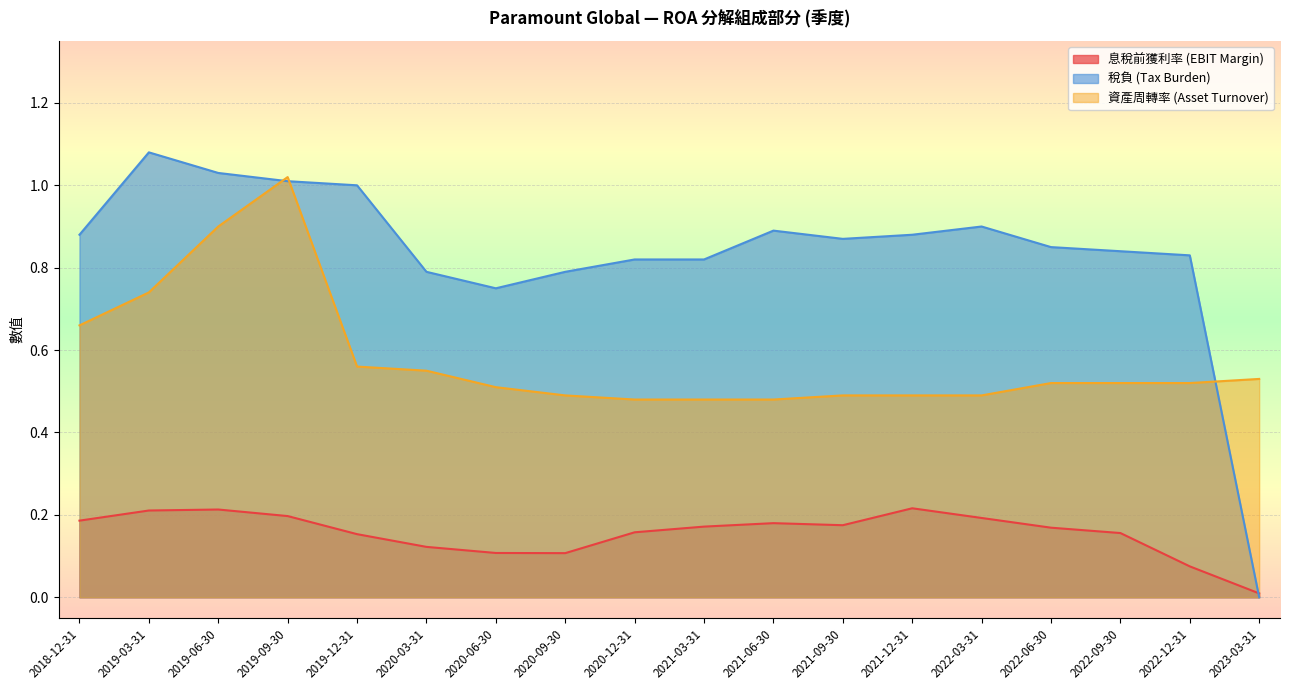

List the series in order of their overall mean, highest first.

稅負 (Tax Burden), 資產周轉率 (Asset Turnover), 息稅前獲利率 (EBIT Margin)